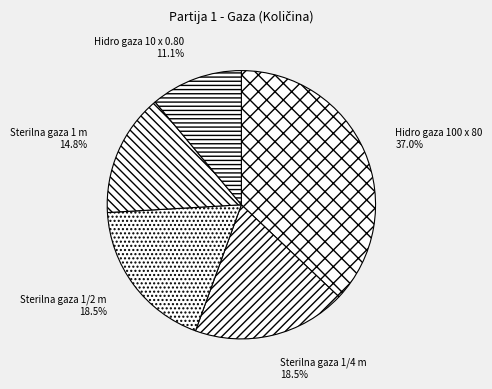

Which has a higher value, Sterilna gaza 1/2 m or Hidro gaza 100 x 80?

Hidro gaza 100 x 80